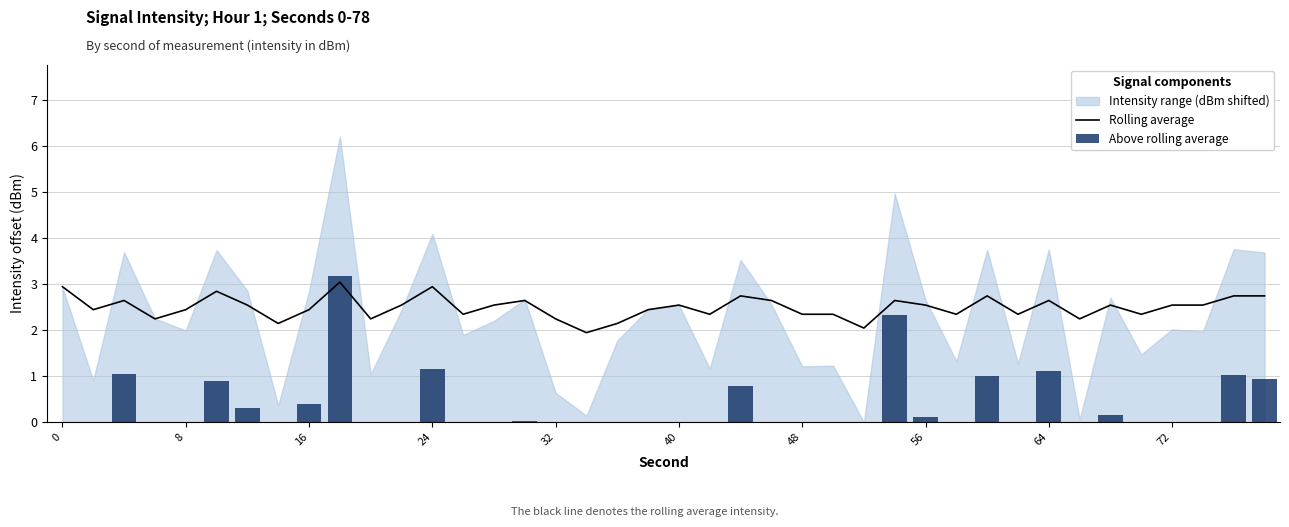

What is the lowest value of the Rolling average series?

1.9